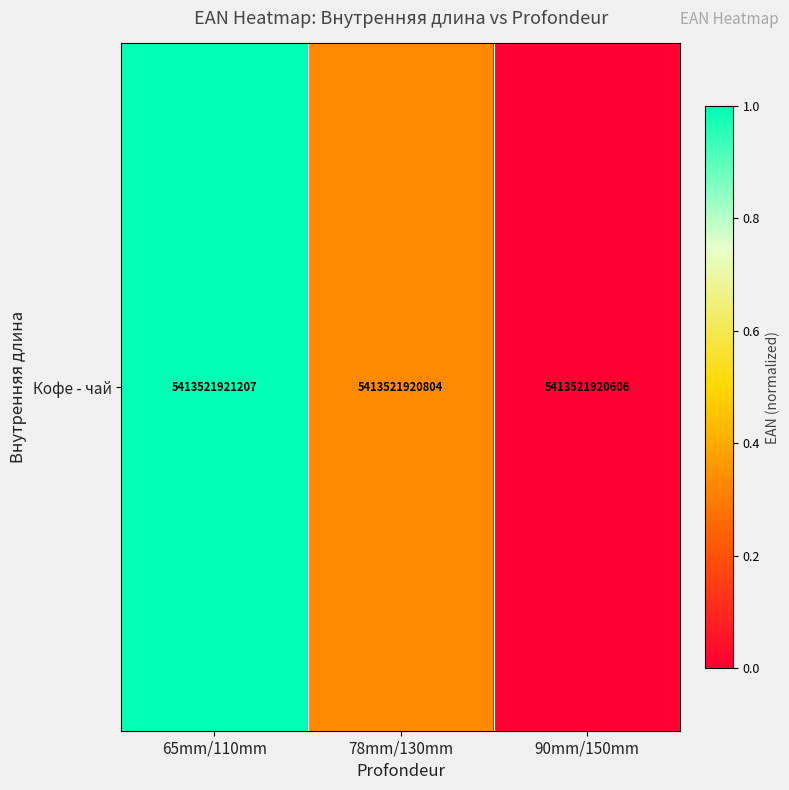

List the labels in order of value, largest first.

65mm/110mm, 78mm/130mm, 90mm/150mm